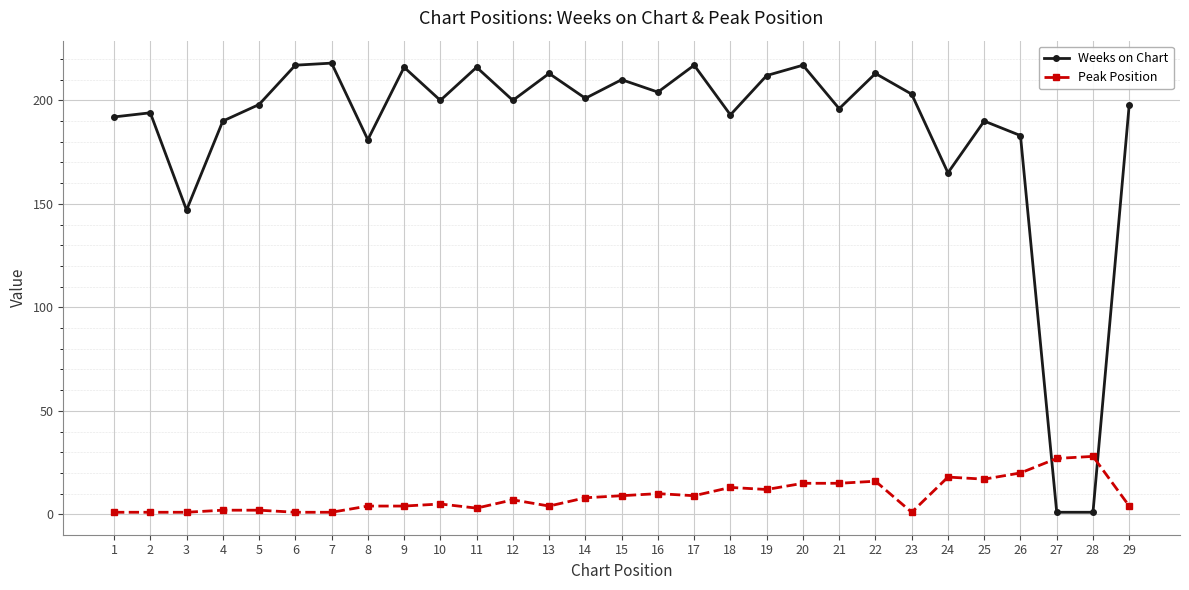

True or false: Weeks on Chart has a value of 181 at 8.

True